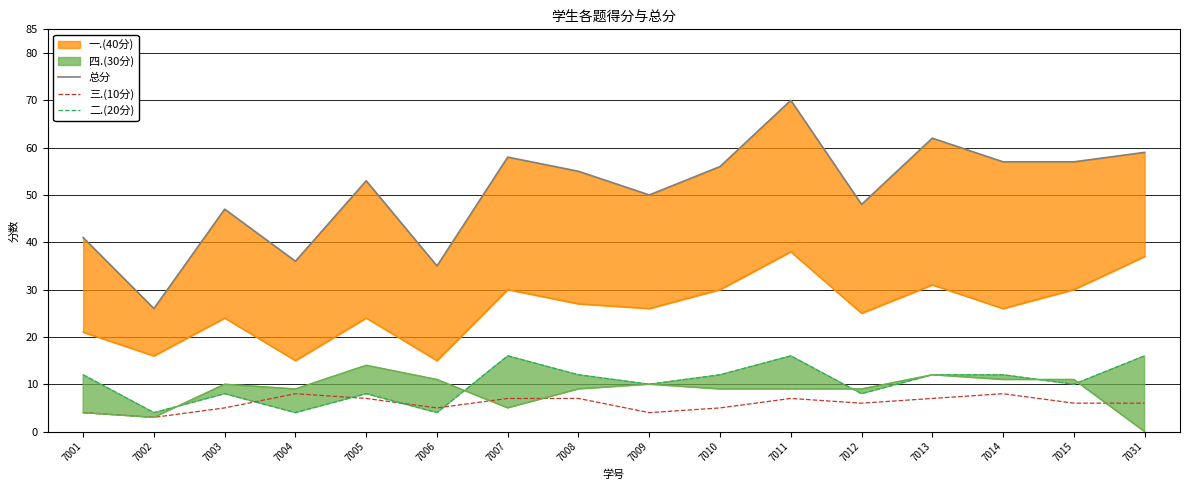

What is the value of the 三.(10分) point at the 6th from the left?

5